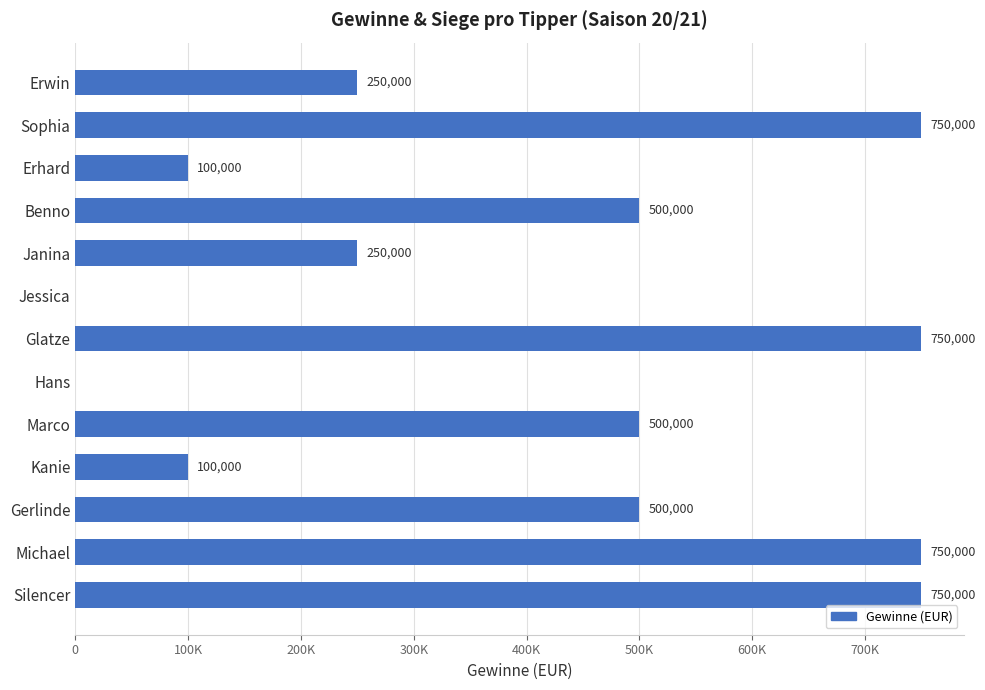

Are the bars horizontal?

Yes